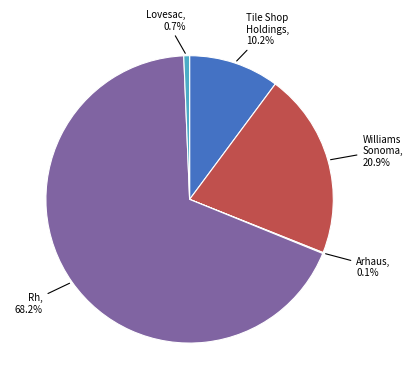

Is there any slice that represents more than half of the pie?

Yes